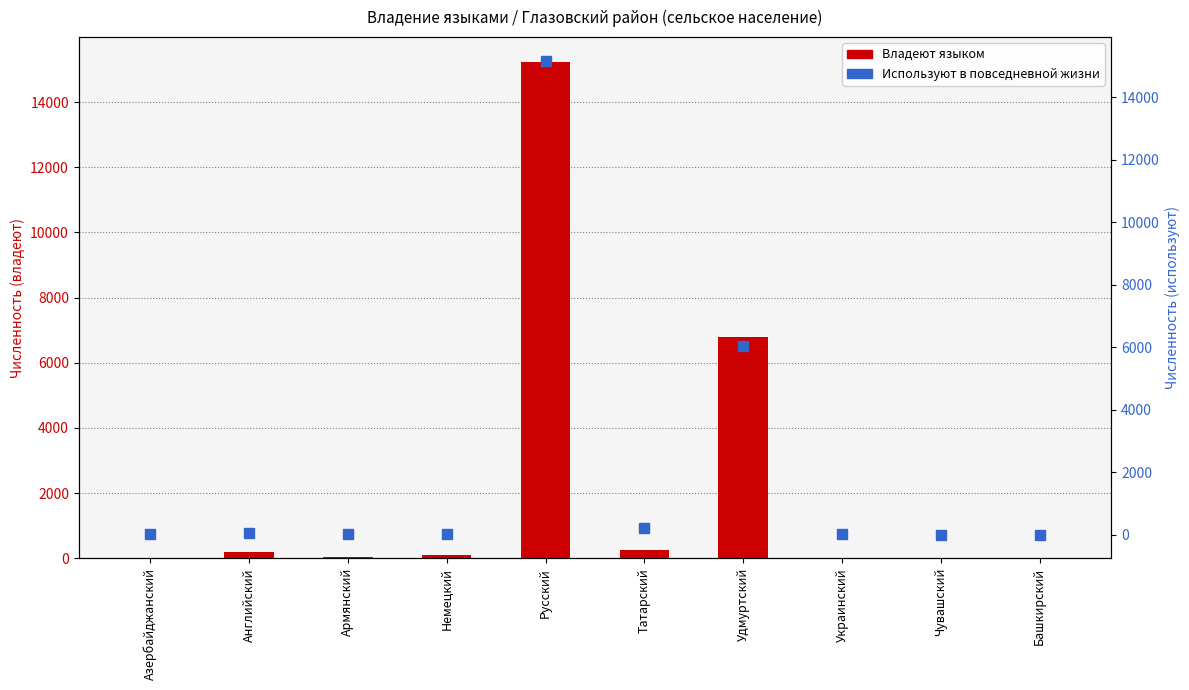

Count the number of data series in this chart.

2